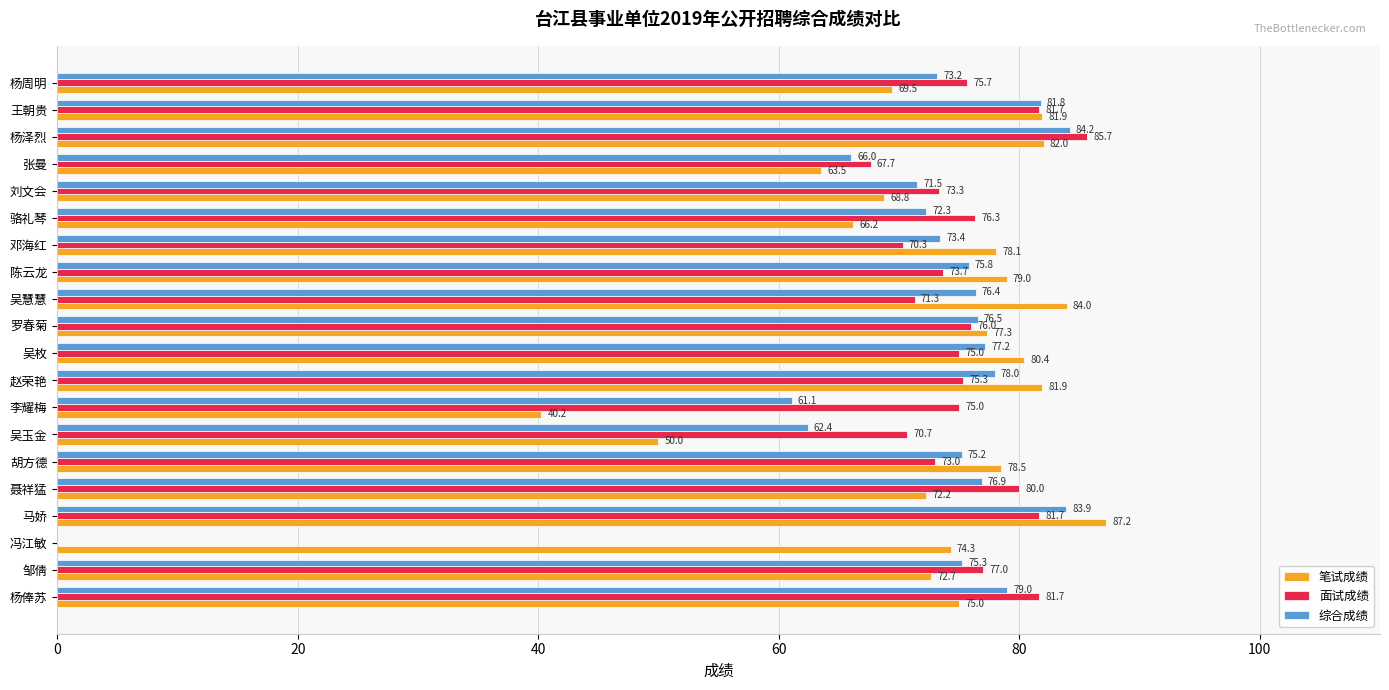

Is the value of 面试成绩 at 杨俸苏 greater than the value of 综合成绩 at 刘文会?

Yes